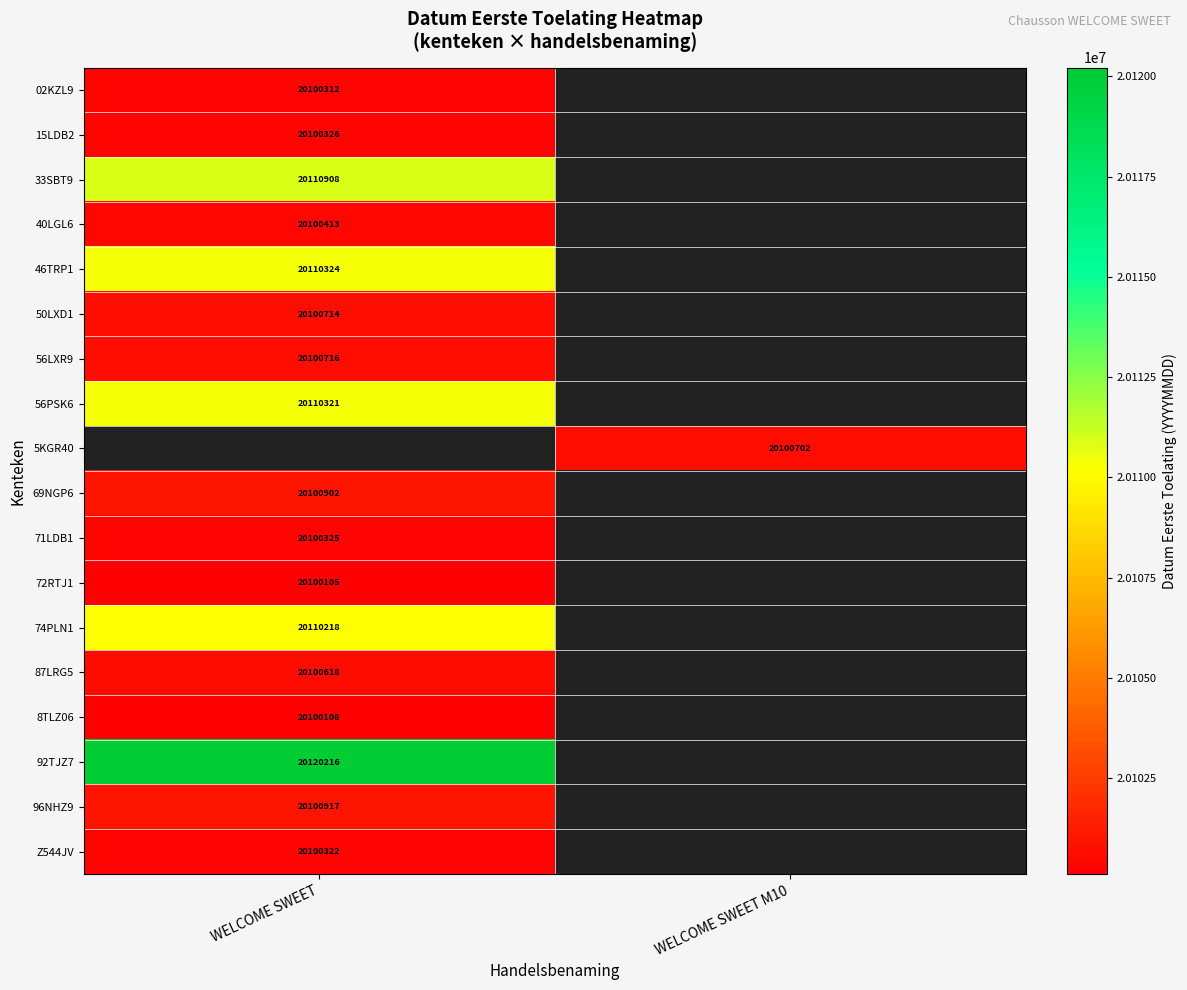

The 15LDB2 series shows 20100326 at WELCOME SWEET. True or false?

True